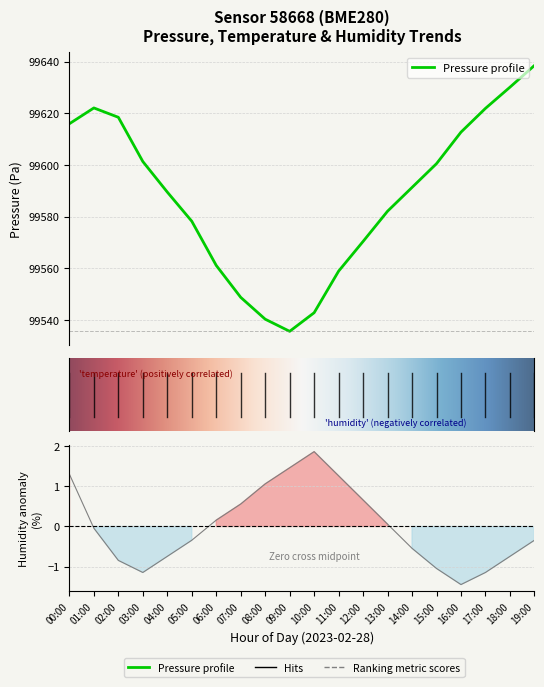

How many data points in pressure are above 99591?

10